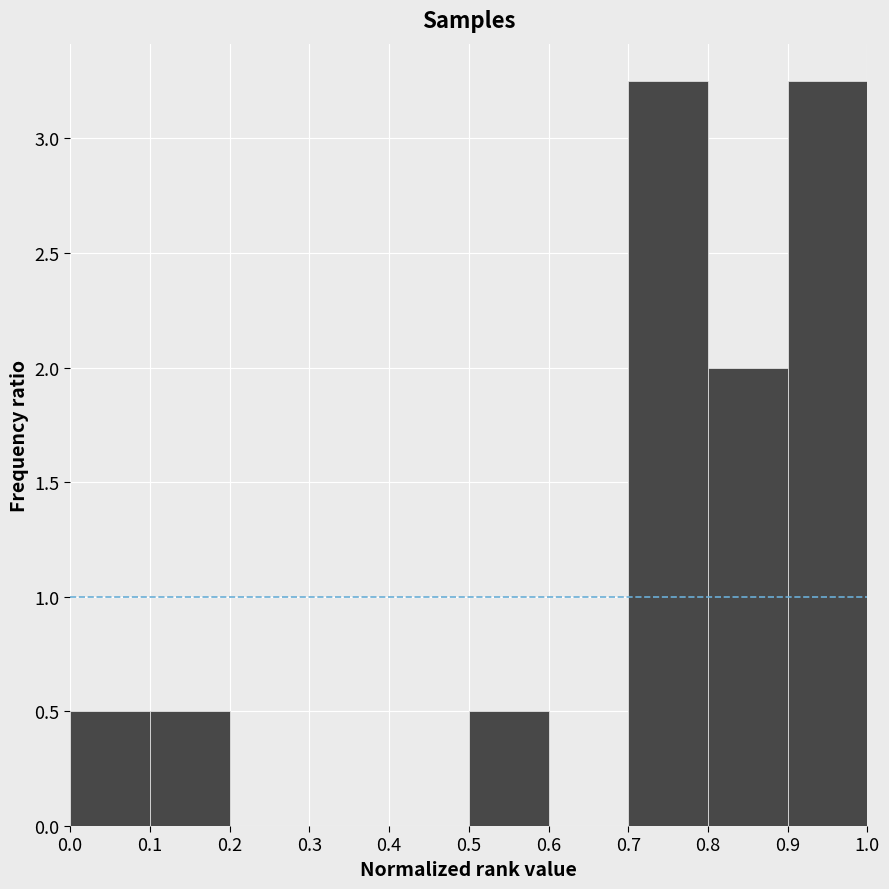

Reading left to right, transcribe this chart: for each bar, give the range it covers on the x-axis and its height. The values are not printed on the chart, so give them approximately, as read against the axis.

0.0 to 0.1: 0.50
0.1 to 0.2: 0.50
0.2 to 0.3: 0
0.3 to 0.4: 0
0.4 to 0.5: 0
0.5 to 0.6: 0.50
0.6 to 0.7: 0
0.7 to 0.8: 3.25
0.8 to 0.9: 2.00
0.9 to 1.0: 3.25